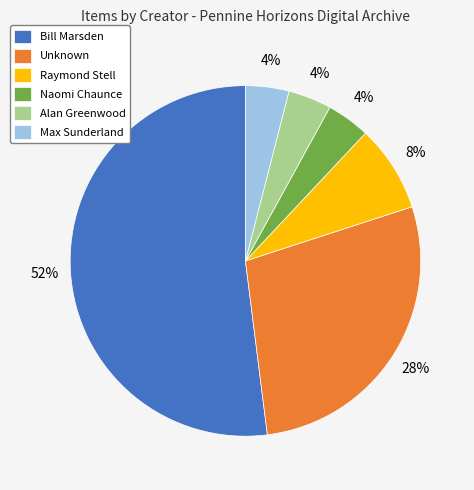

What is the largest slice in the pie chart?

Bill Marsden